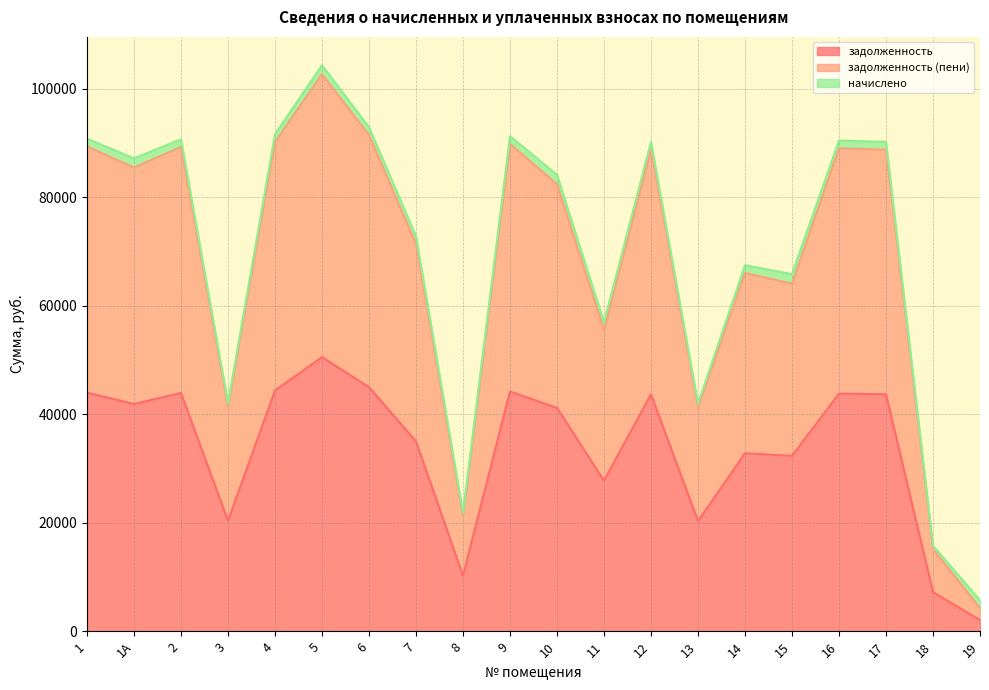

What is the highest value of the задолженность series?

50533.8